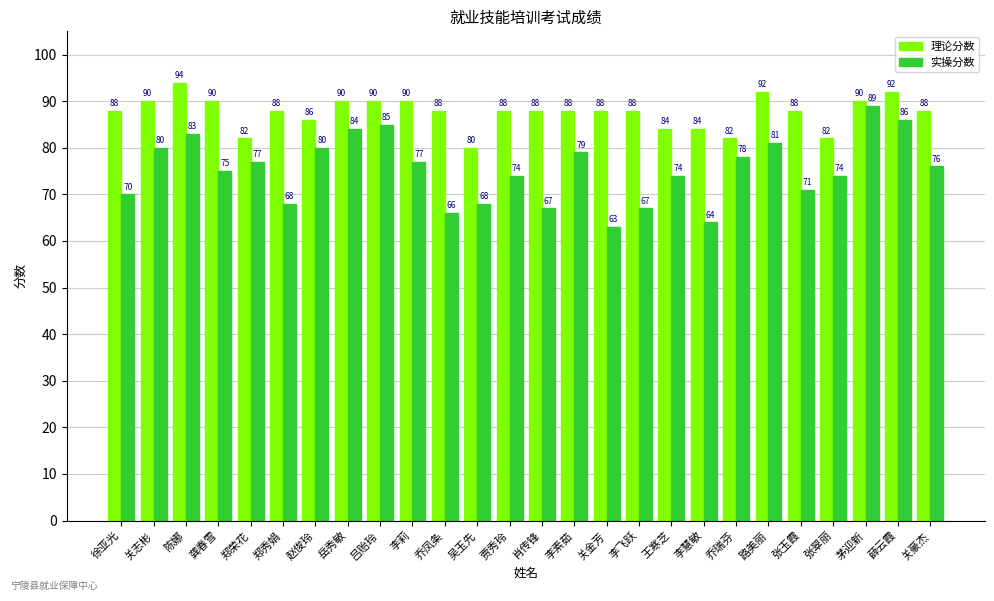

What is the total value across all series at 徐亚光?

158